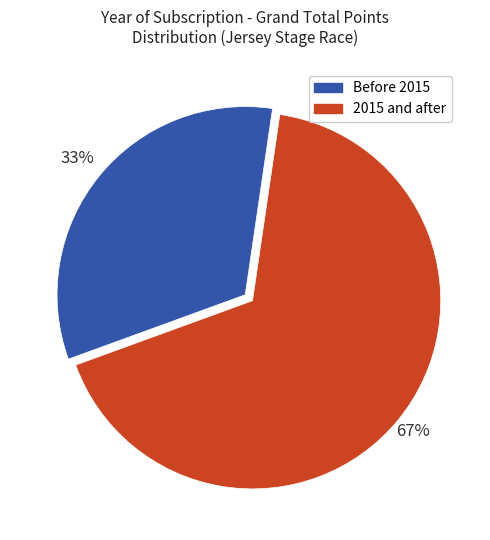

To the nearest percent, what is the difference between the 2015 and after and Before 2015 slice percentages?

34%